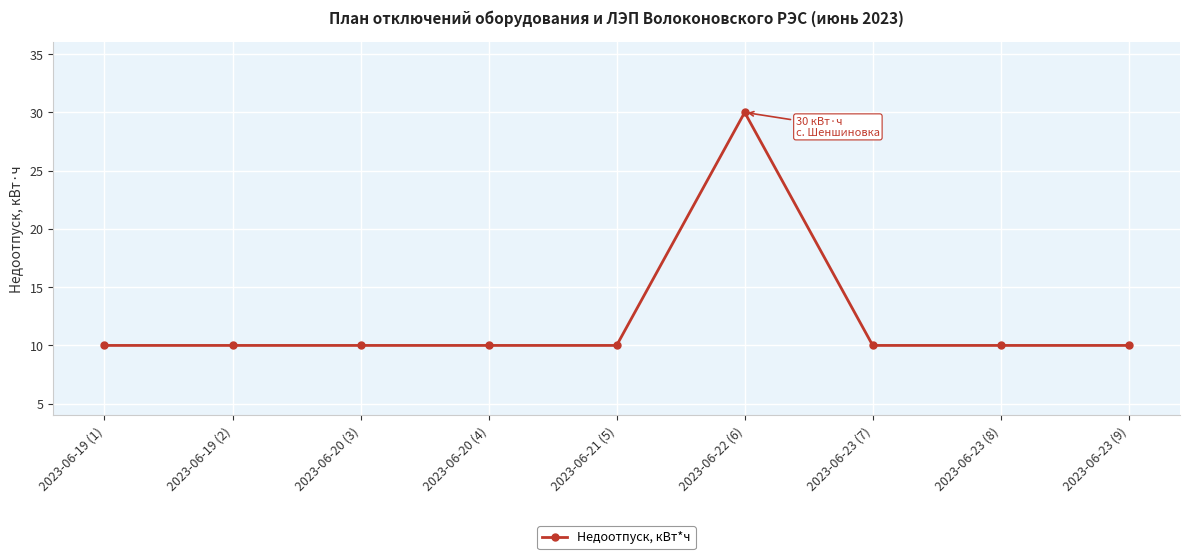

Which has a higher value, 2023-06-21 (5) or 2023-06-22 (6)?

2023-06-22 (6)